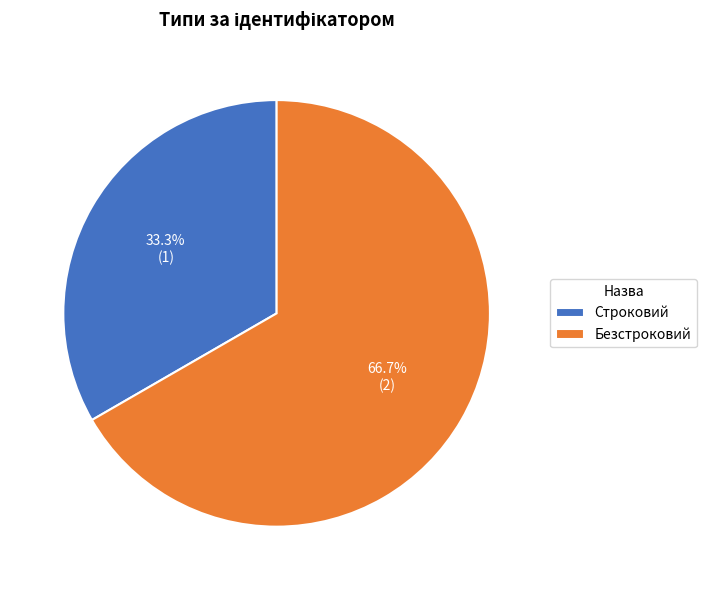

What is the largest slice in the pie chart?

Безстроковий